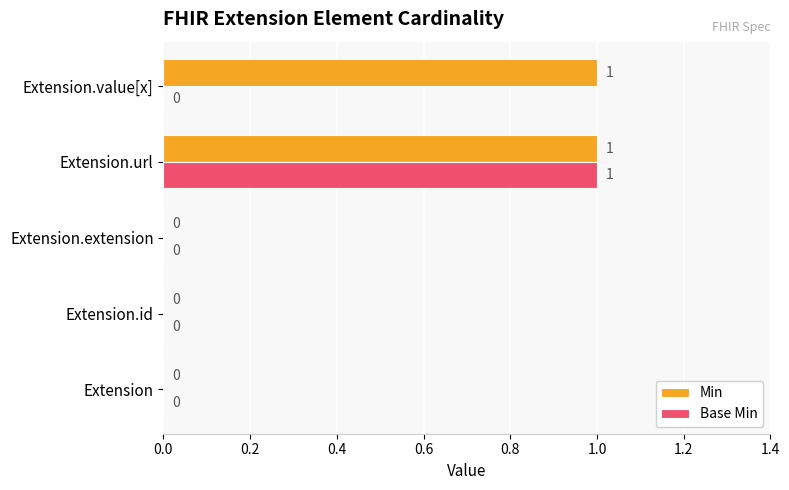

Which series has the largest total across all categories?

Min